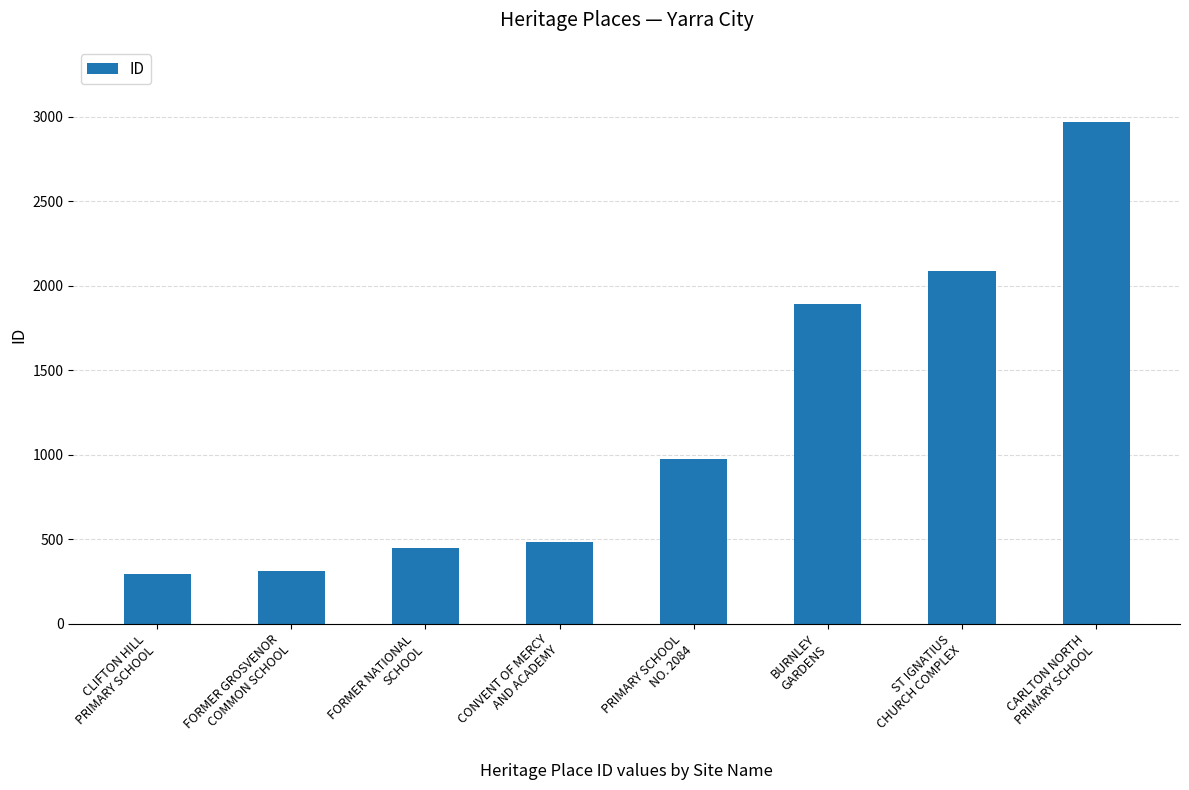

Approximately how many times larger is the value at BURNLEY
GARDENS compared to CONVENT OF MERCY
AND ACADEMY?

3.9